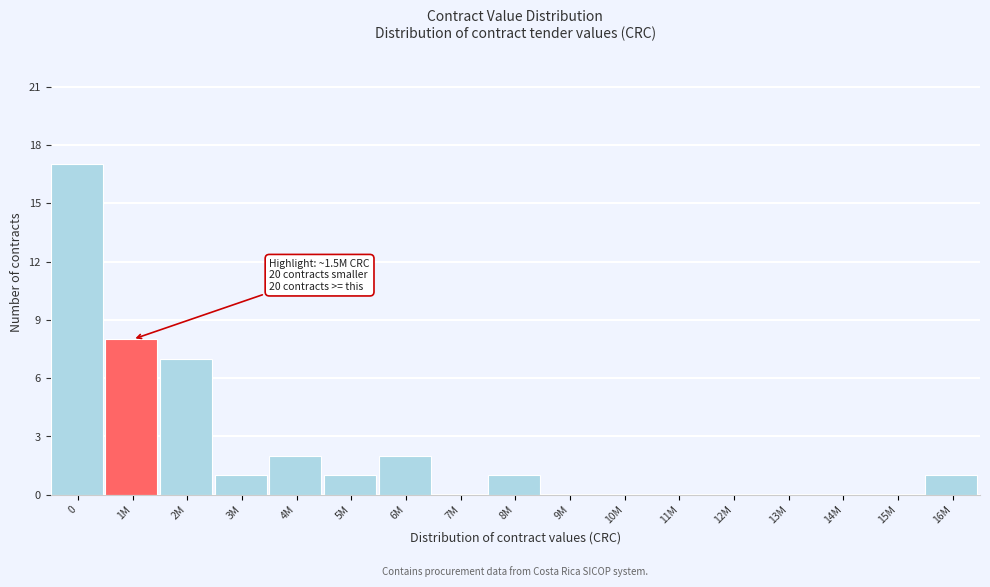

Reading left to right, transcribe all the data shown in this chart.

0=17	1M=8	2M=7	3M=1	4M=2	5M=1	6M=2	7M=0	8M=1	9M=0	10M=0	11M=0	12M=0	13M=0	14M=0	15M=0	16M=1